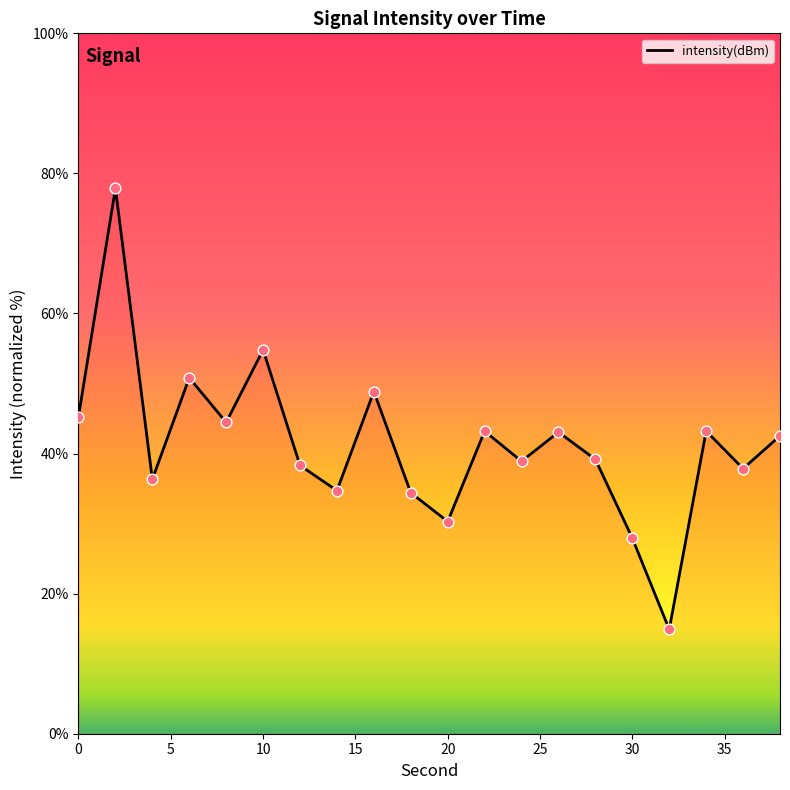

What is the smallest value displayed?

14.9